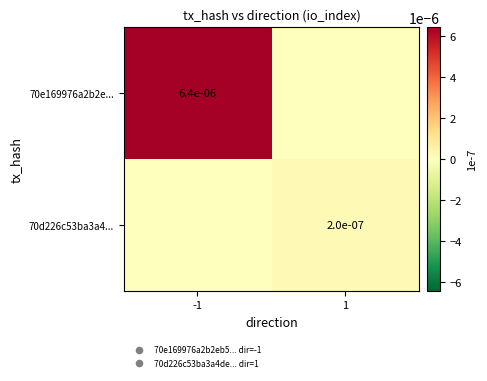

List the series in order of their peak value, lowest first.

70d226c53ba3a4..., 70e169976a2b2e...